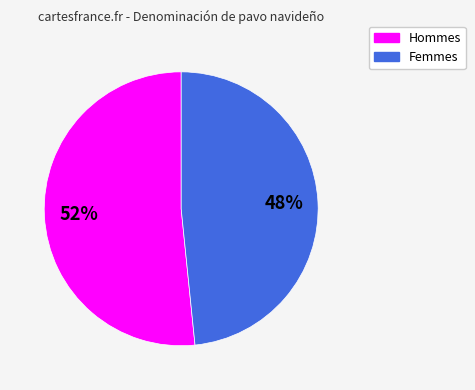

Is there any slice that represents more than half of the pie?

Yes